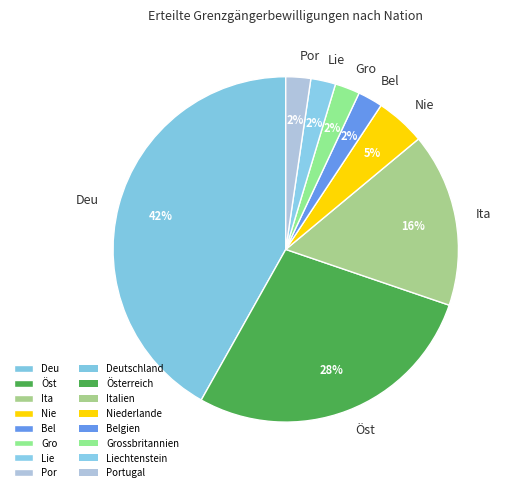

To the nearest percent, what is the difference between the largest and smallest slice percentages?

40%